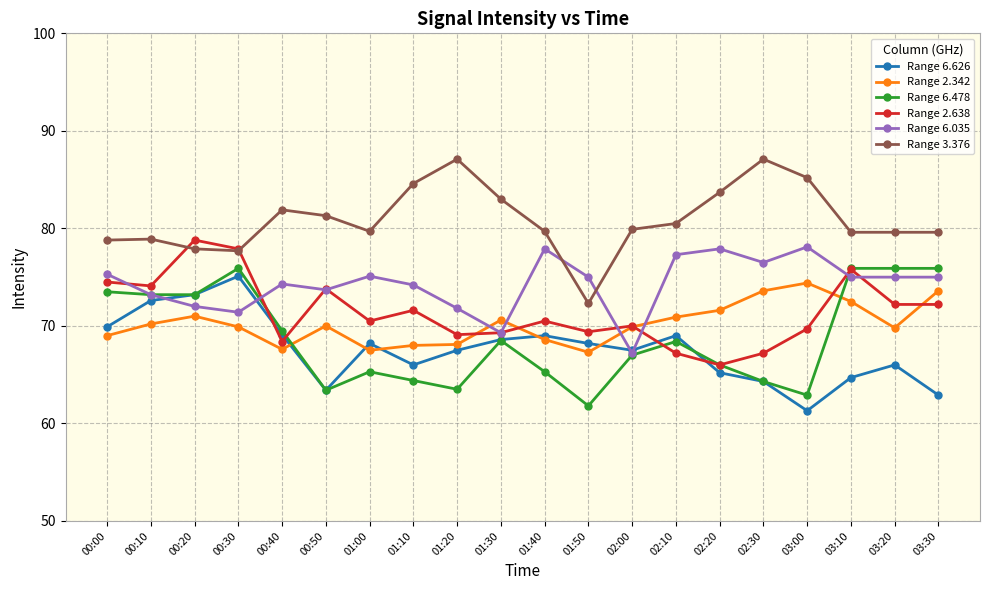

What is the approximate value of Range 6.035 at 02:30?

76.5